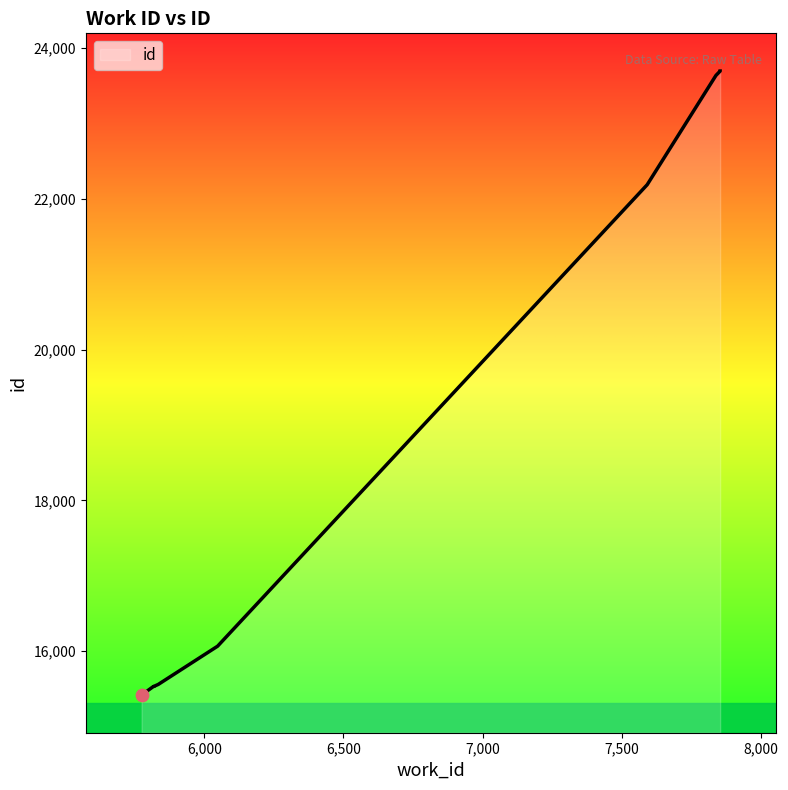

What is the change in value from 5820 to 7853?

+8163